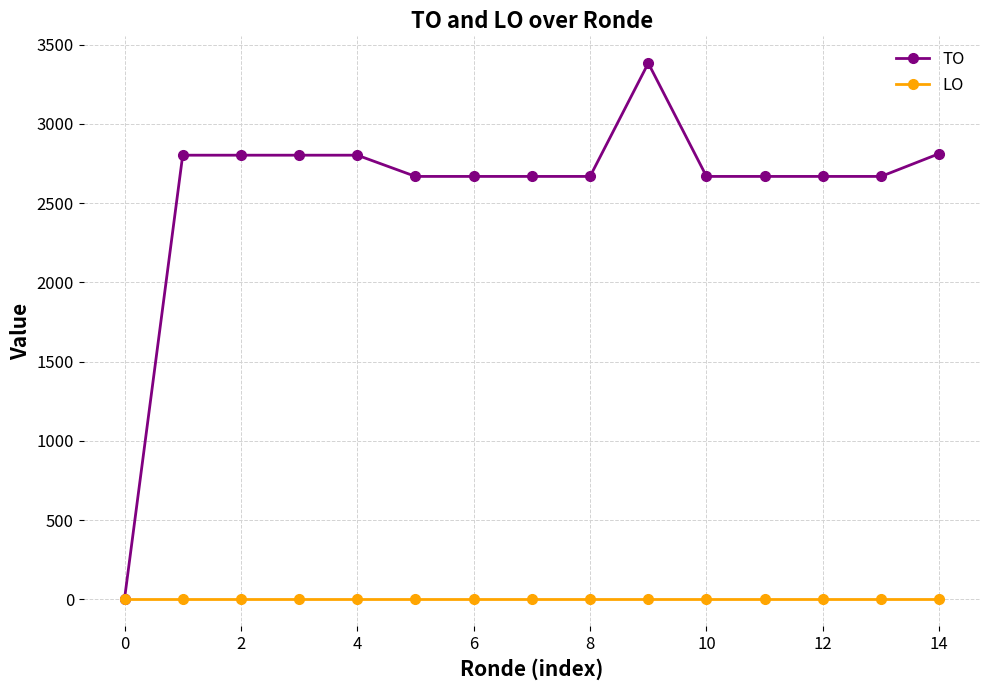

How many series are shown in this chart?

2